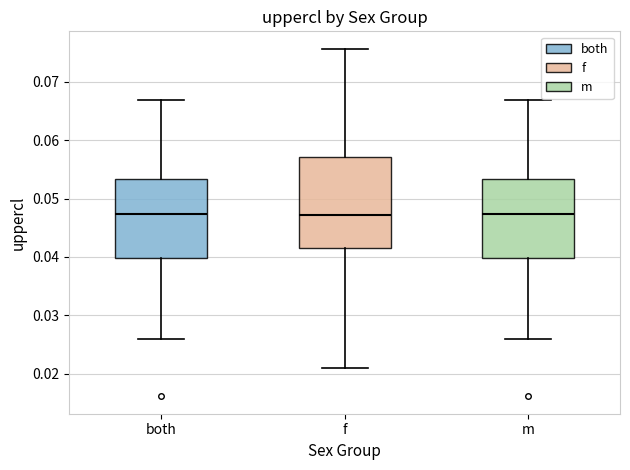

Reading left to right, transcribe this box plot: for each box, give where its median line is, the range the box spans, and where its two whiskers end, as read against the y-axis. The values are not printed on the chart, so give them approximately, as read against the axis.

both: median 0.047, box 0.040 to 0.053, whiskers 0.026 to 0.067
f: median 0.047, box 0.042 to 0.057, whiskers 0.021 to 0.076
m: median 0.047, box 0.040 to 0.053, whiskers 0.026 to 0.067